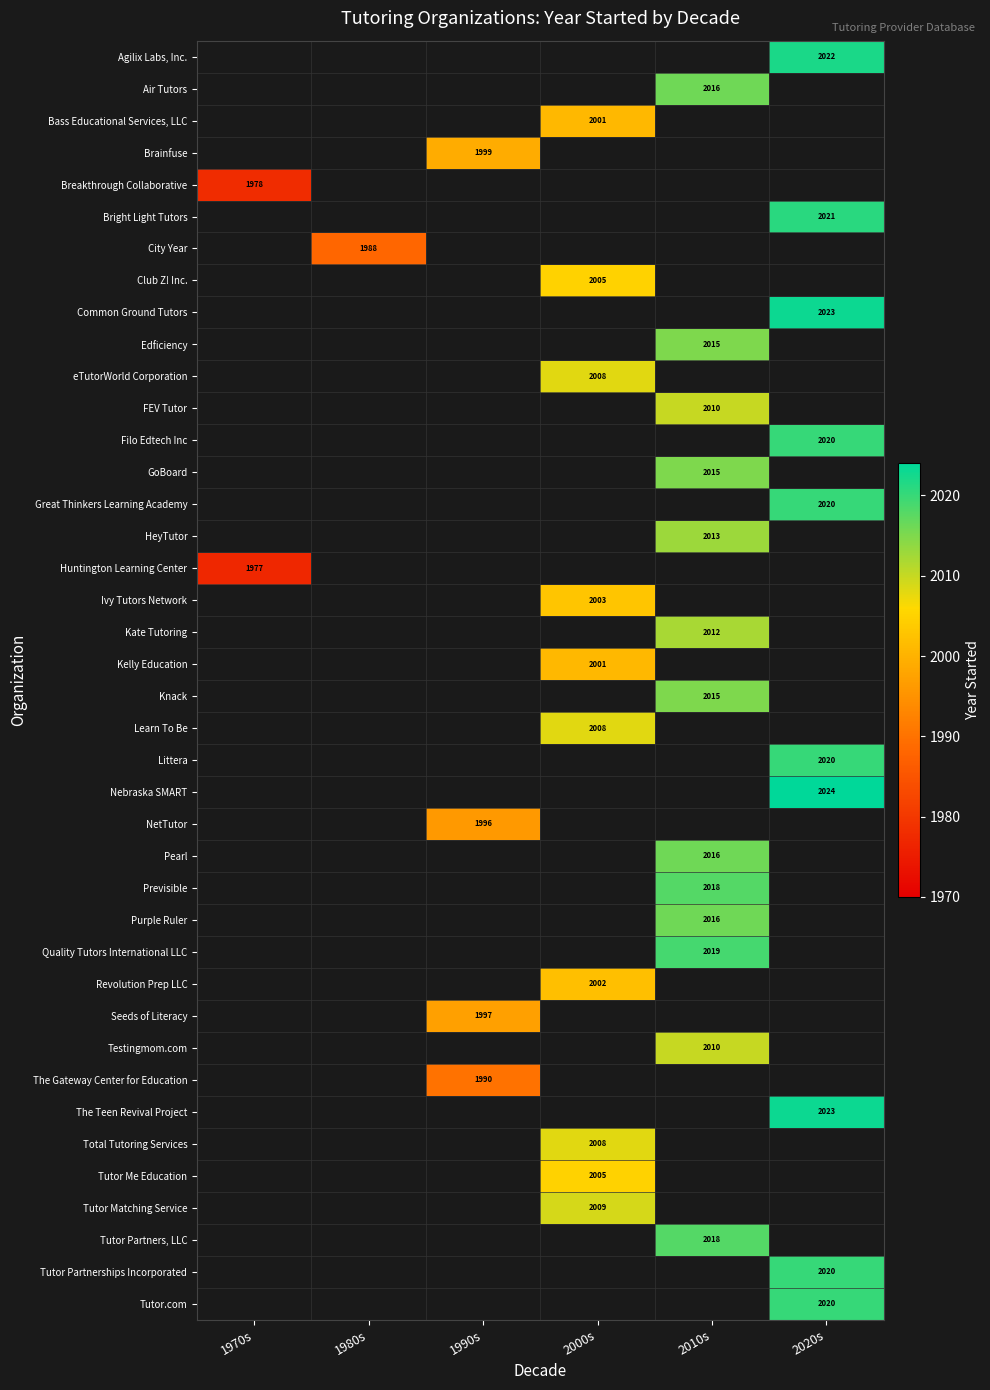

True or false: Tutor.com has a value of 2020 at 2020s.

True